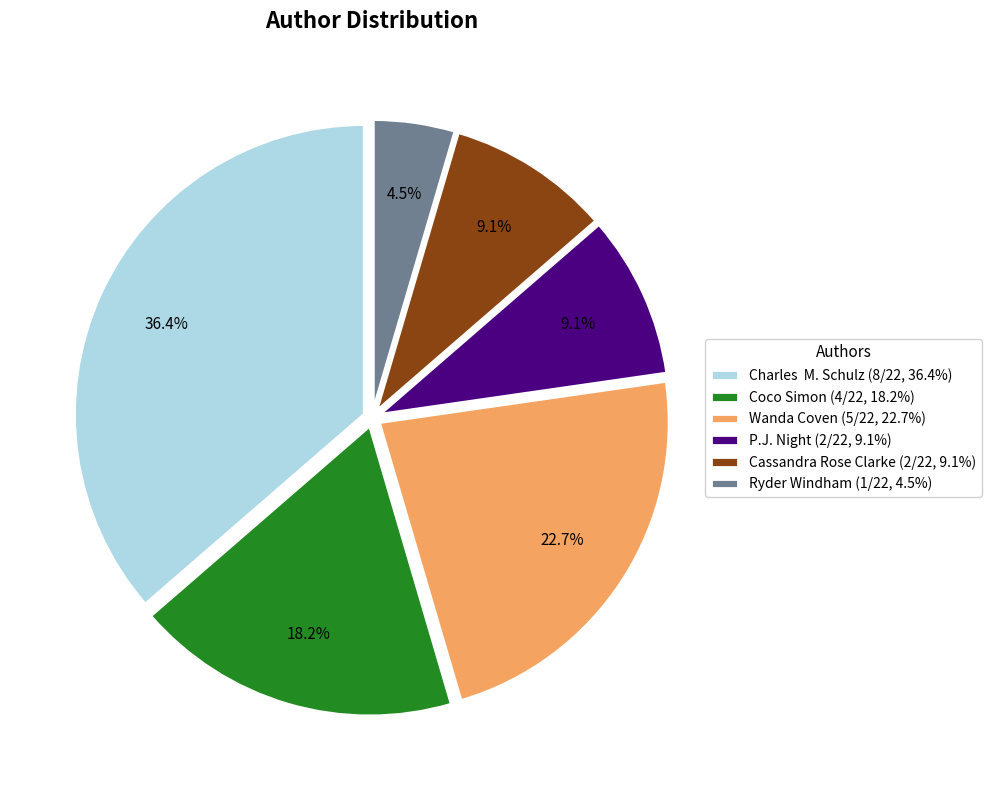

Does Cassandra Rose Clarke account for over 50% of the chart?

No